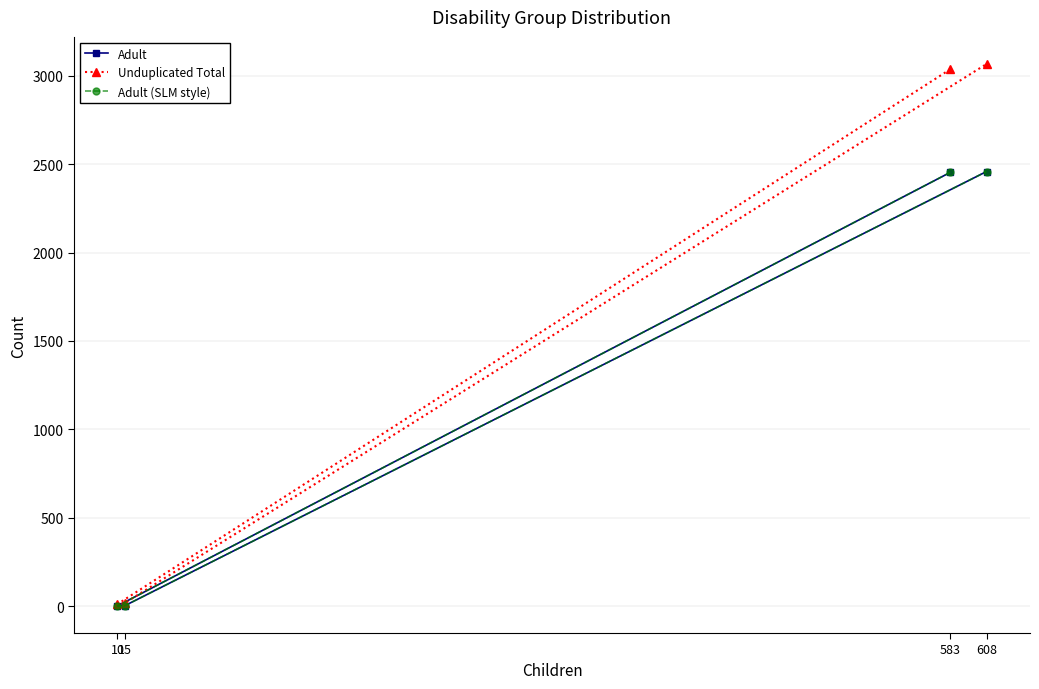

What are all the series names shown in the legend?

Adult, Unduplicated Total, Adult (SLM style)